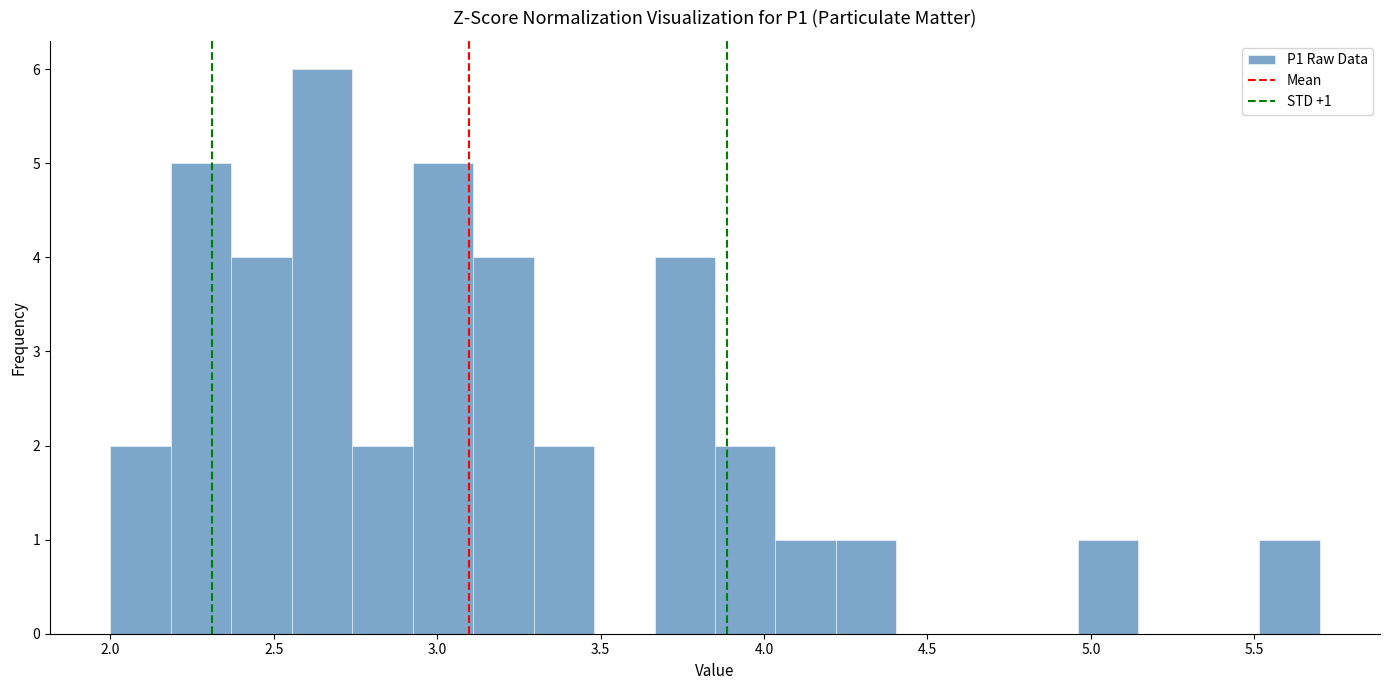

Around what value on the x-axis is the tallest bar? Give the approximate position of its centre, as read against the axis.

2.65